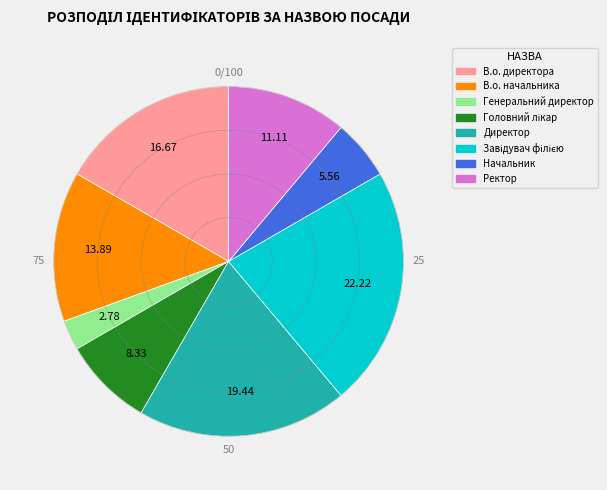

Is there a majority slice in this chart?

No